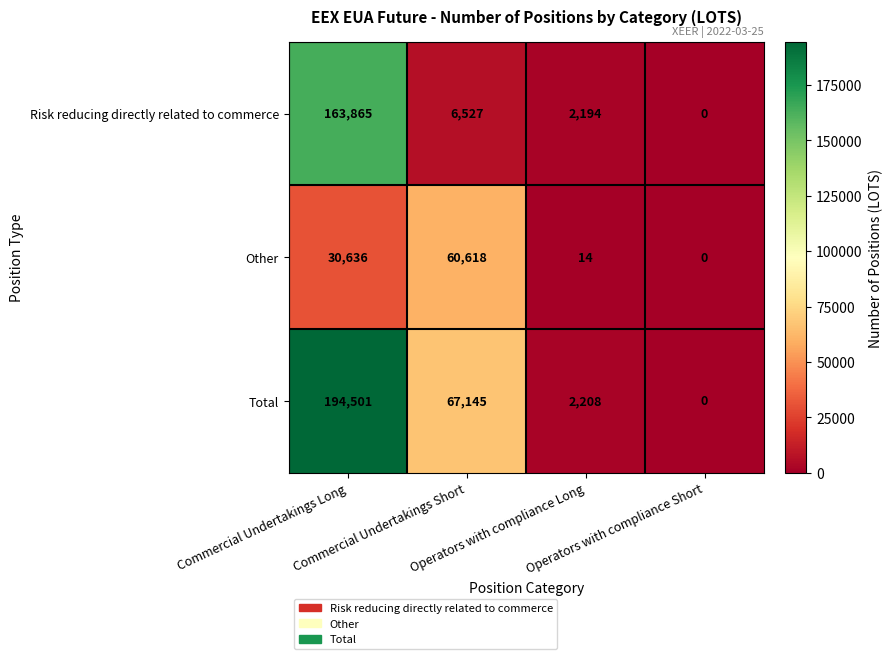

Between Commercial Undertakings Short and Operators with compliance Short, which series saw the biggest shift?

Total